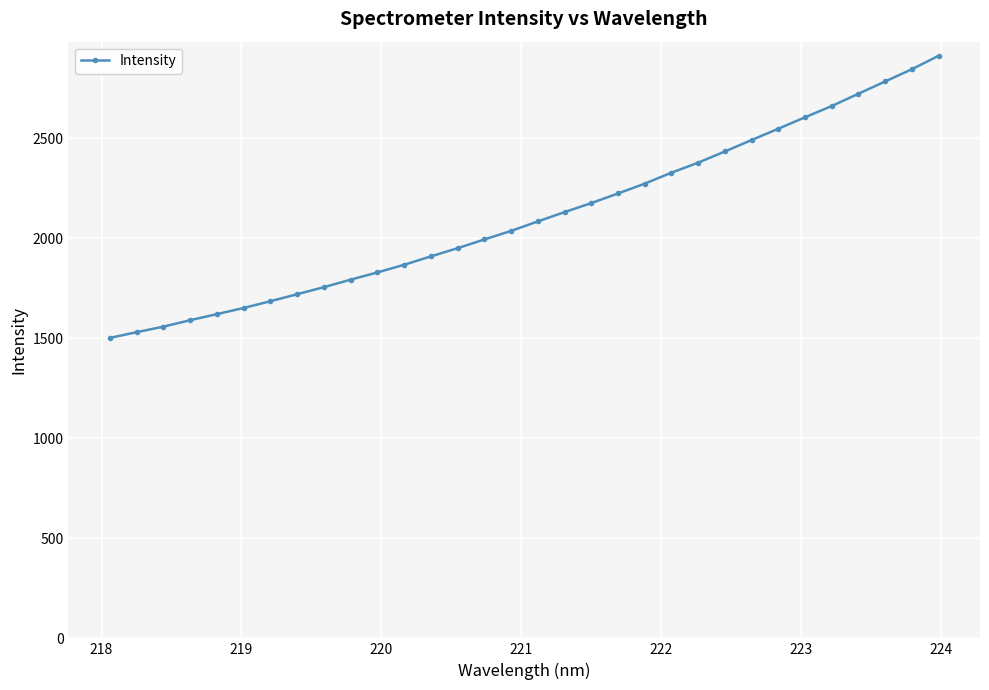

What is the value of the 23rd point from the left?

2377.1